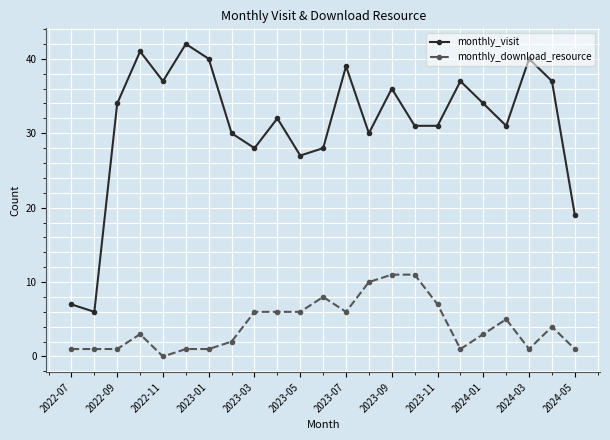

What is the value of the monthly_download_resource point at the 9th from the left?

6